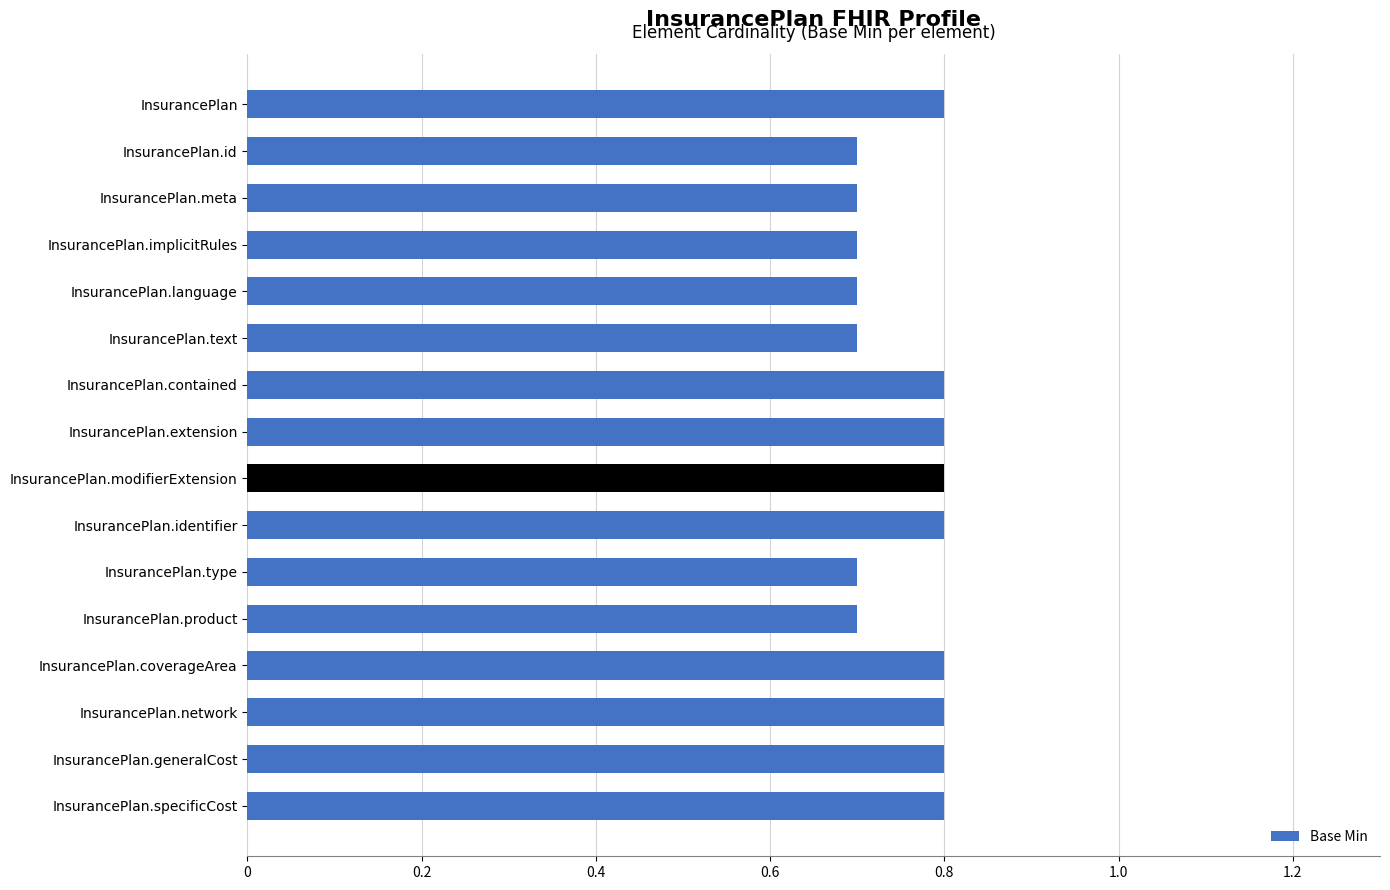

What is the smallest value displayed?

0.7